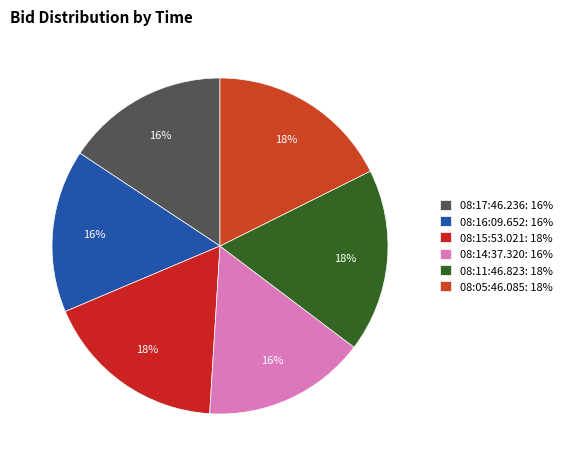

Is the sum of 08:16:09.652 and 08:15:53.021 greater than half?

No